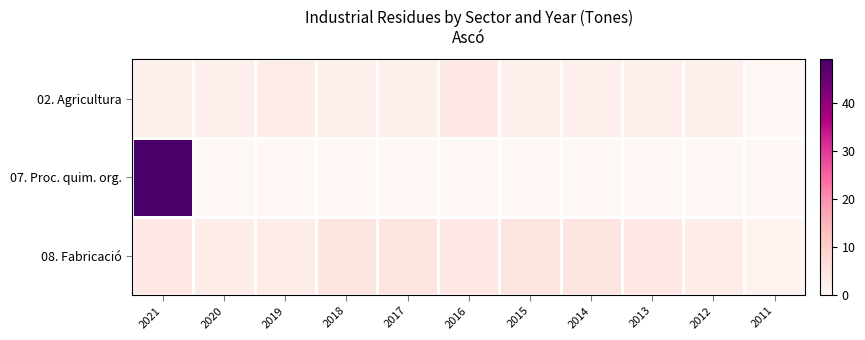

What is the total value across all series at 2021?

55